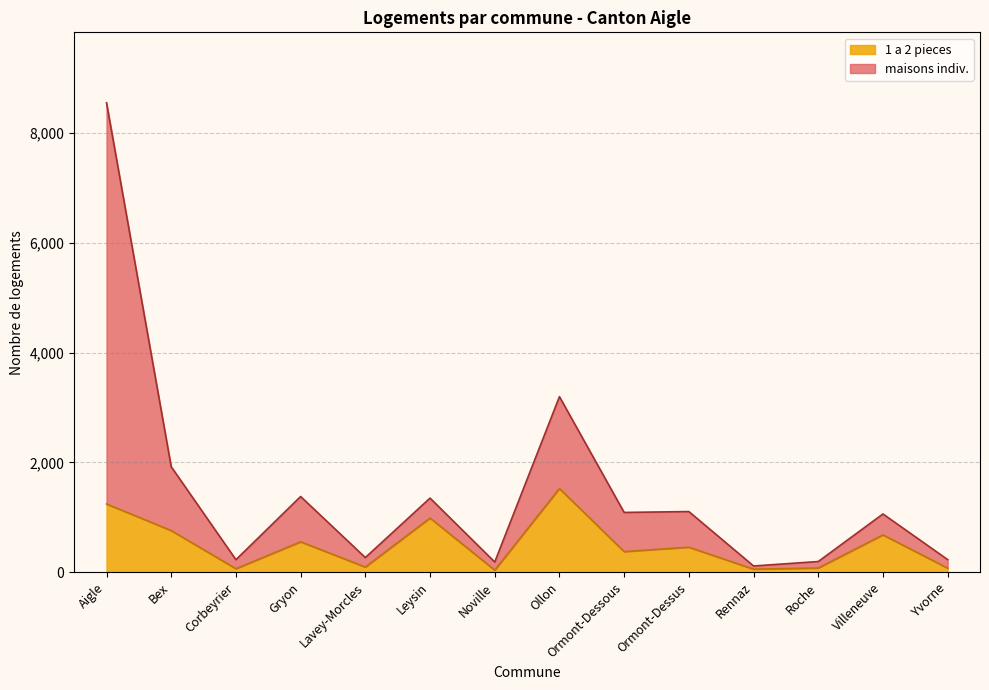

Which series changed the most between Rennaz and Roche?

maisons indiv.